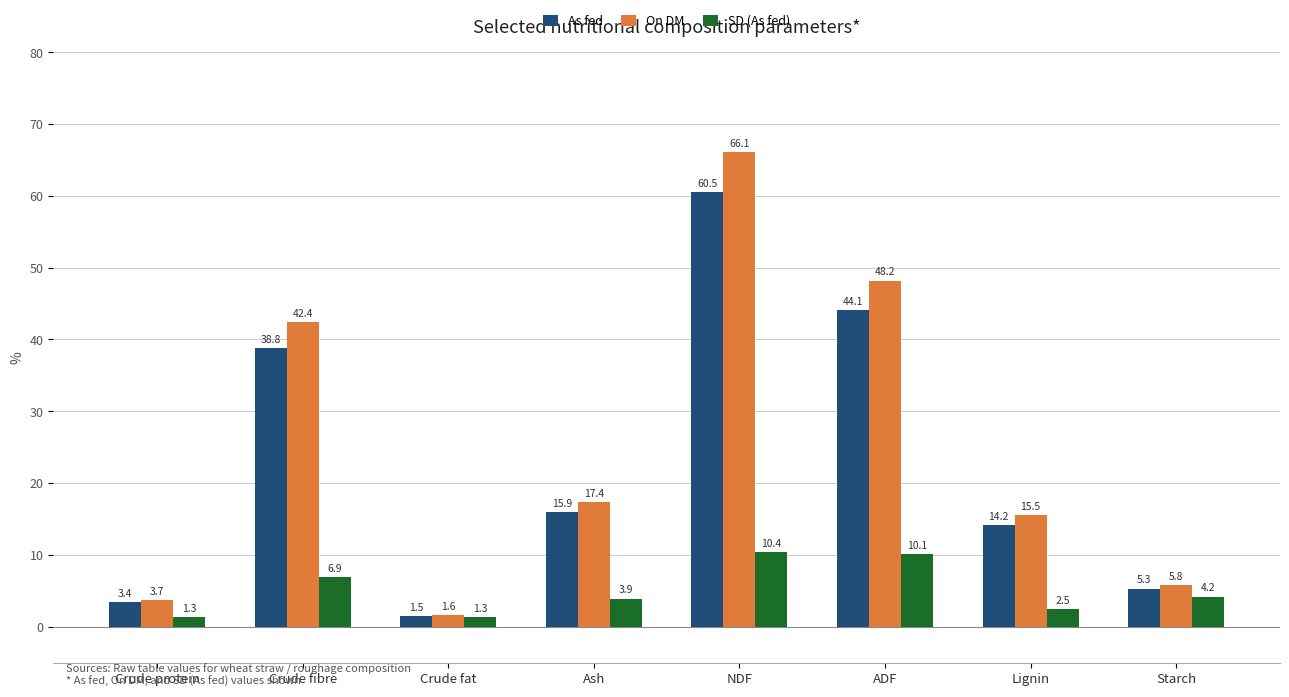

How many bars are there in total?

24